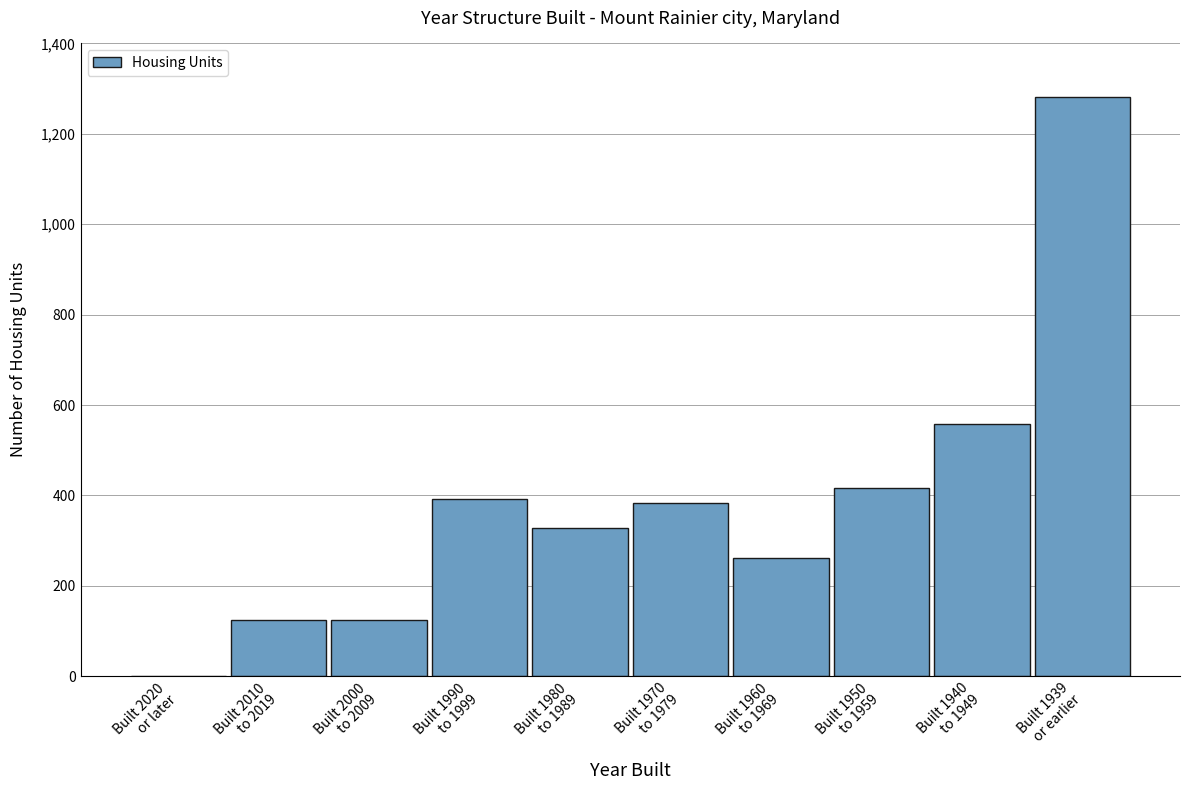

What is the maximum value shown in the chart?

1281